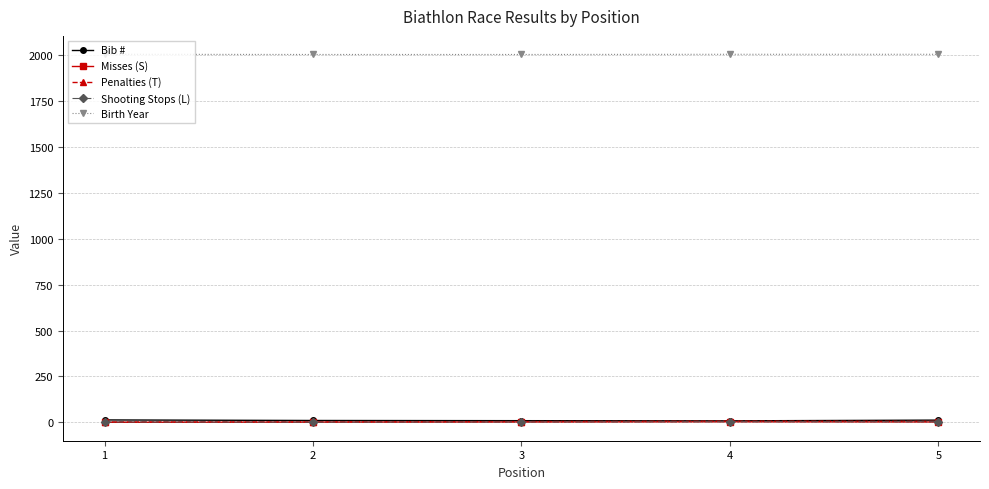

True or false: Birth Year has more than 2 interior local peaks.

False